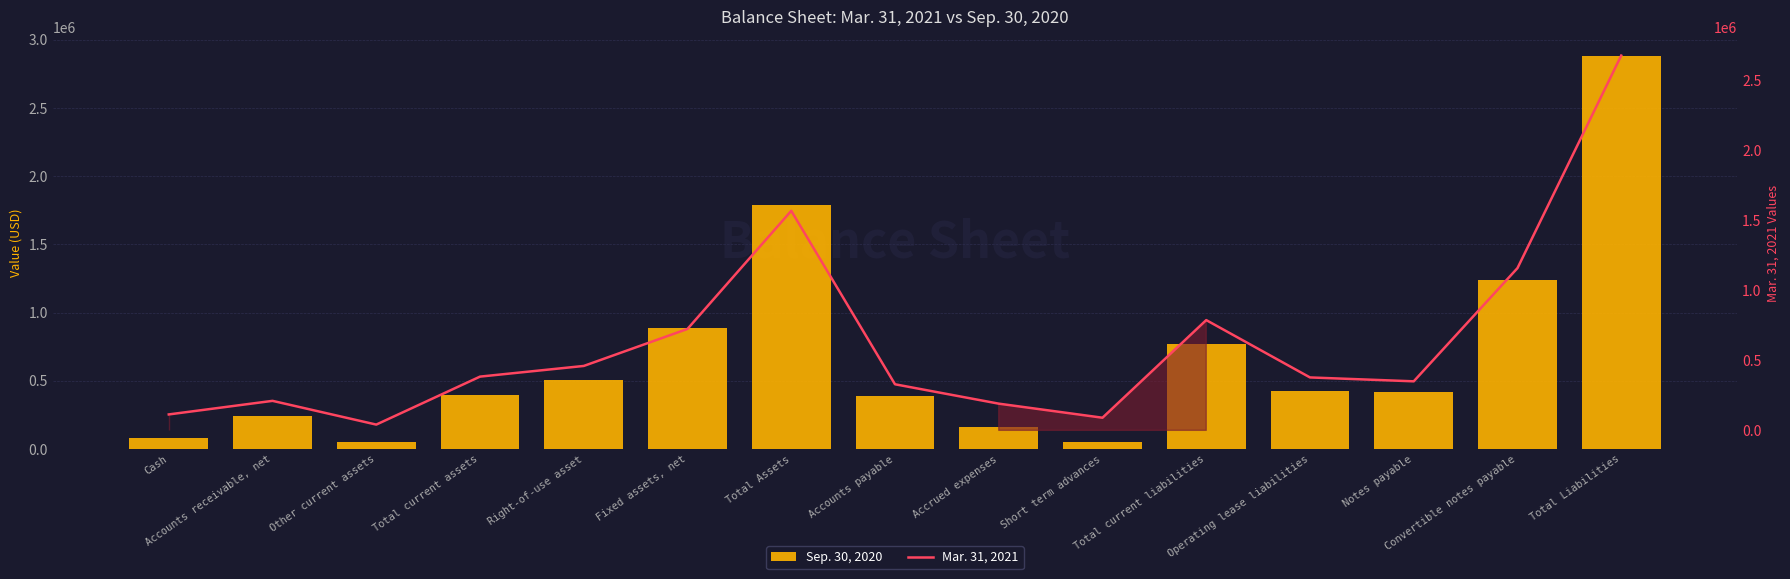

What is the maximum value for Sep. 30, 2020?

2877506